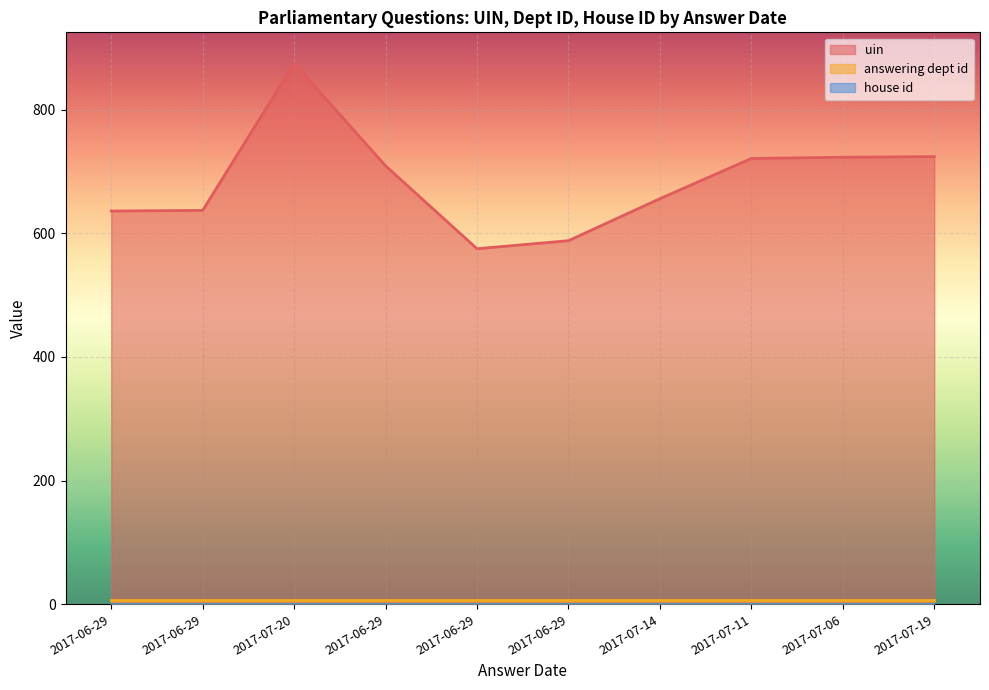

The uin series shows 709 at 2017-06-29. True or false?

True